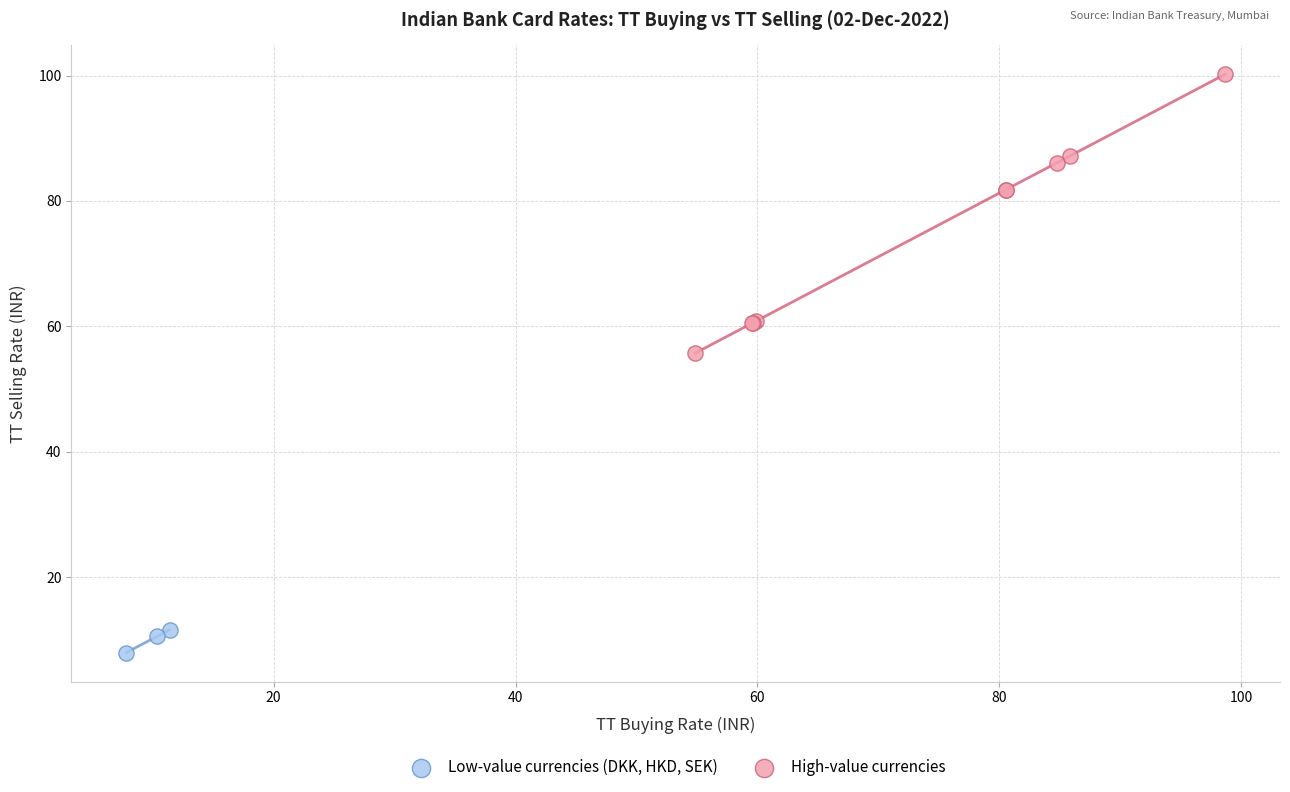

Which series has the widest spread of Y values?

High-value currencies